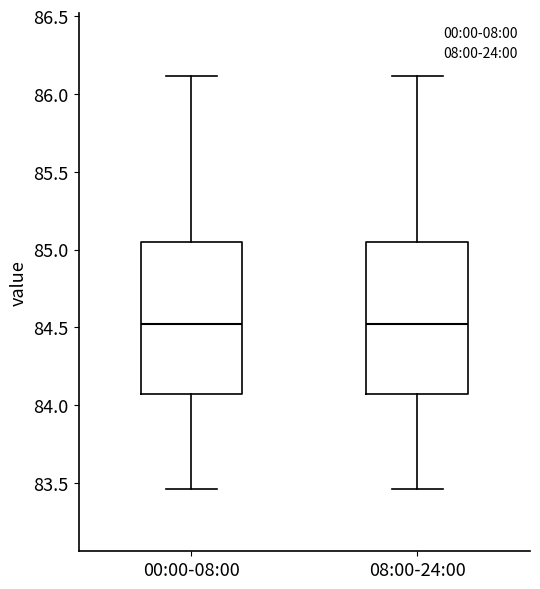

Where is the upper edge of the box for 08:00-24:00 on the y-axis? The values are not printed on the chart, so give them approximately, as read against the axis.

85.05